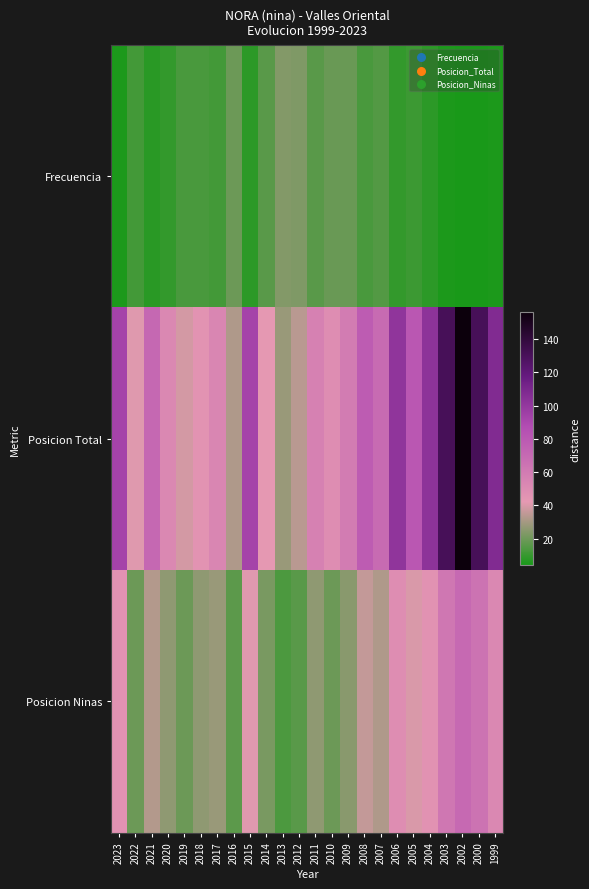

At how many categories does at least one series exceed 62?

12